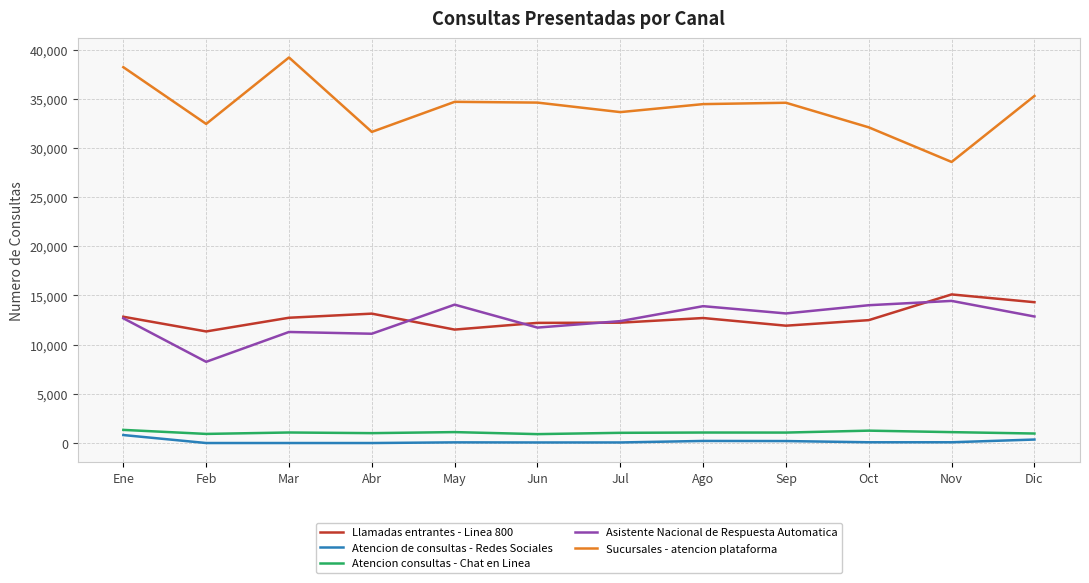

Is the value of Atencion de consultas - Redes Sociales at Jun greater than the value of Sucursales - atencion plataforma at Jun?

No